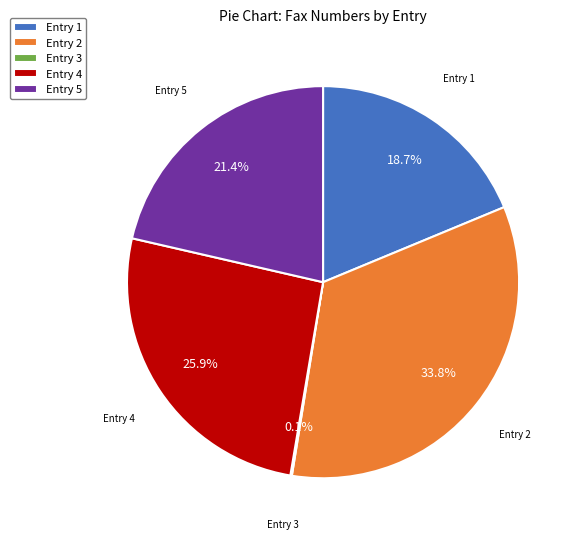

Which slice is the largest?

Entry 2